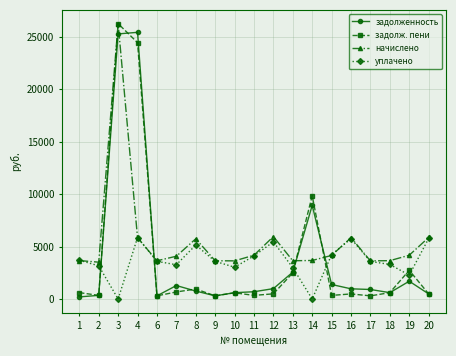

What is the lowest value of the задолж. пени series?

302.6